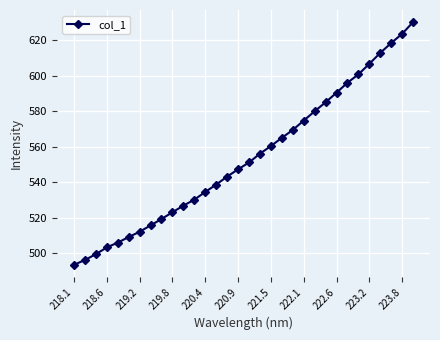

What is the value of the 3rd point from the left?

499.3